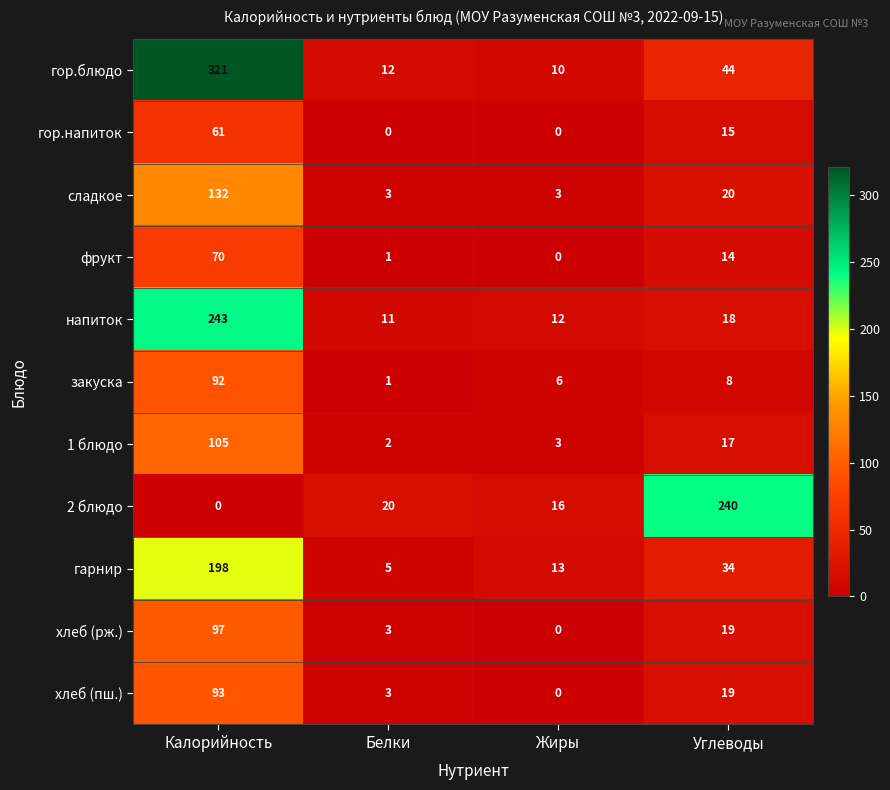

The value of гор.блюдо at Калорийность is 206. True or false?

False